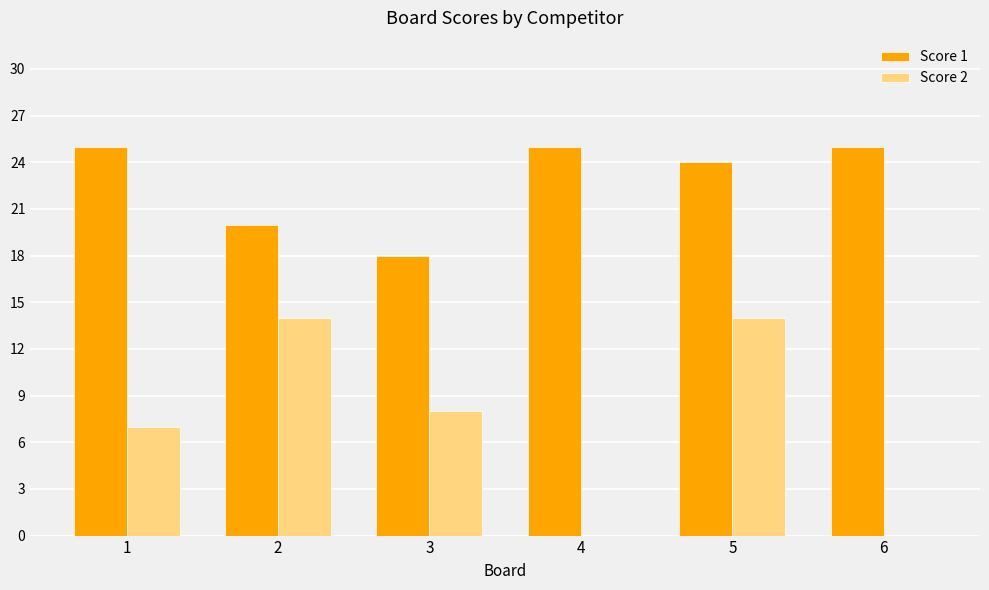

Read the Score 1 value at 2.

20